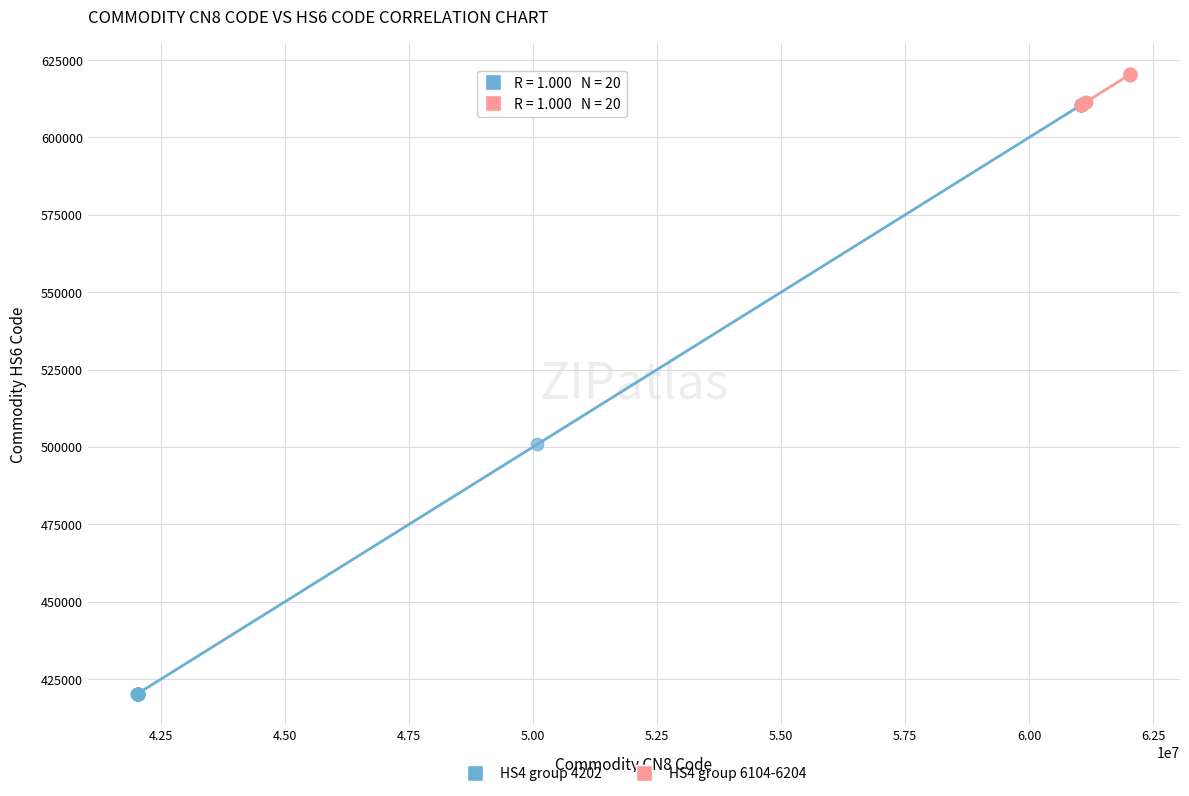

Which series reaches the minimum Y coordinate?

HS4 group 4202